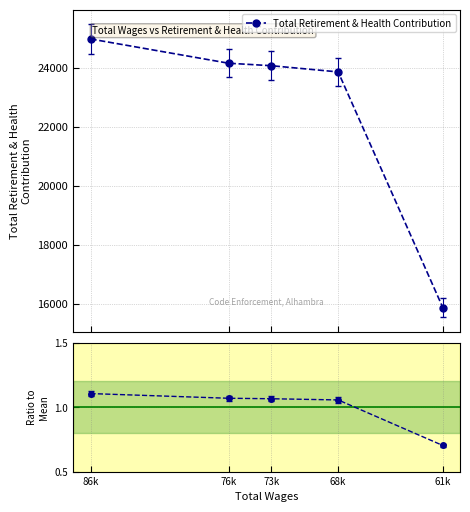

Reading right to left, extract all data points from this chart.

Total Retirement & Health Contribution: 61k=15877.0	68k=23862.0	73k=24073.0	76k=24156.0	86k=24979.0
Ratio to mean: 61k=0.7	68k=1.1	73k=1.1	76k=1.1	86k=1.1